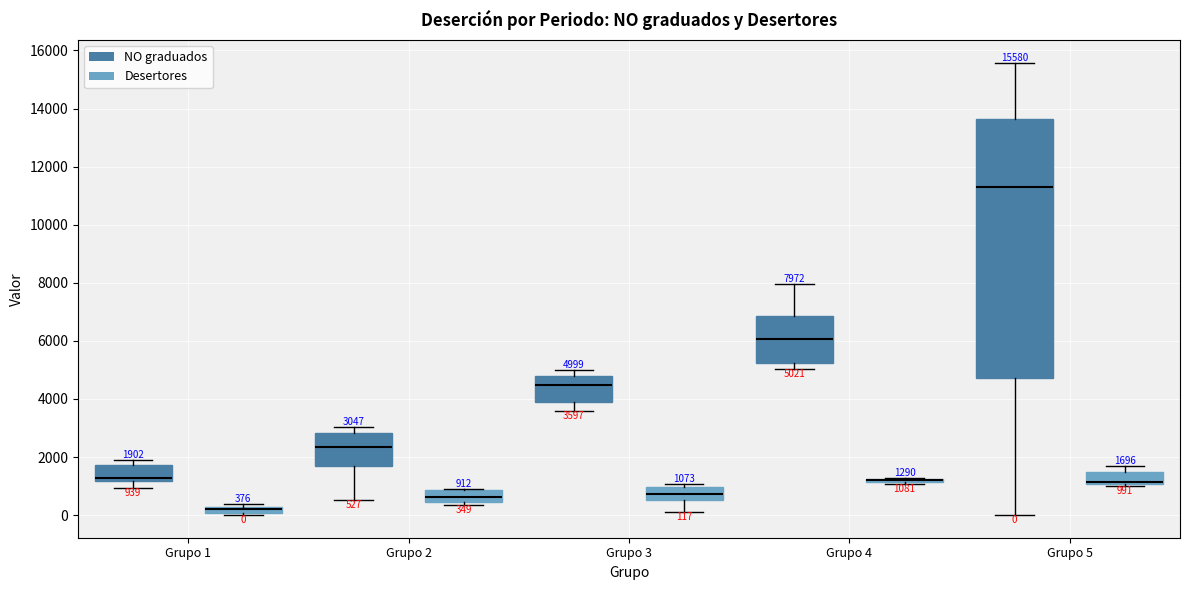

Comparing the boxes themselves (not the whiskers), which one is the tallest?

Grupo 5 (NO graduados)